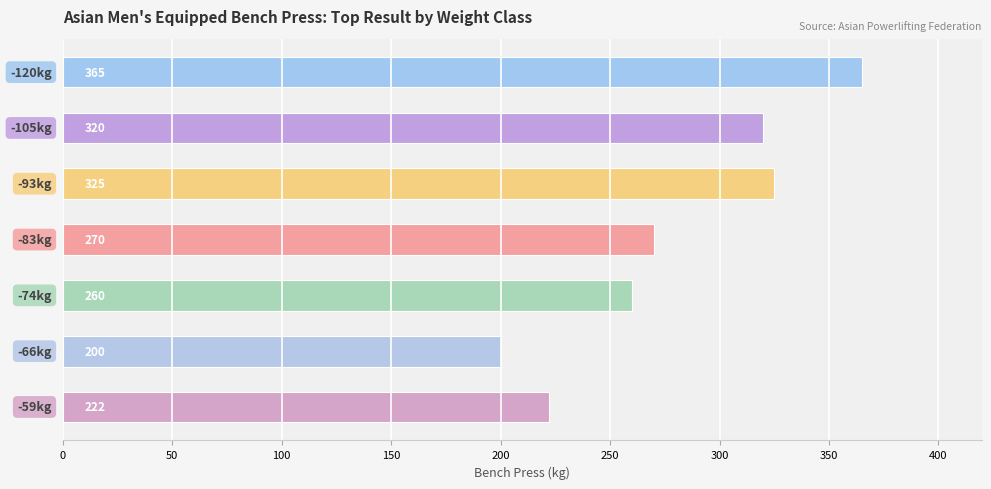

What is the maximum value shown in the chart?

365